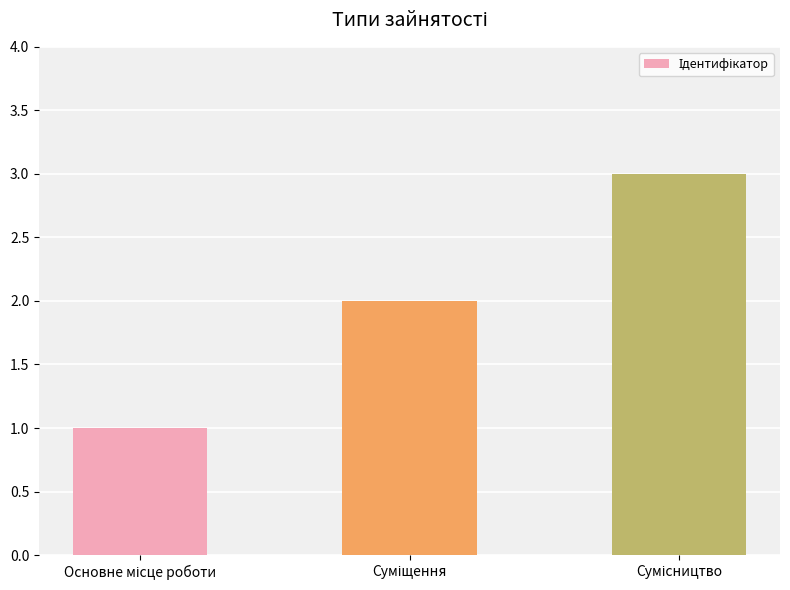

What is the maximum value shown in the chart?

3